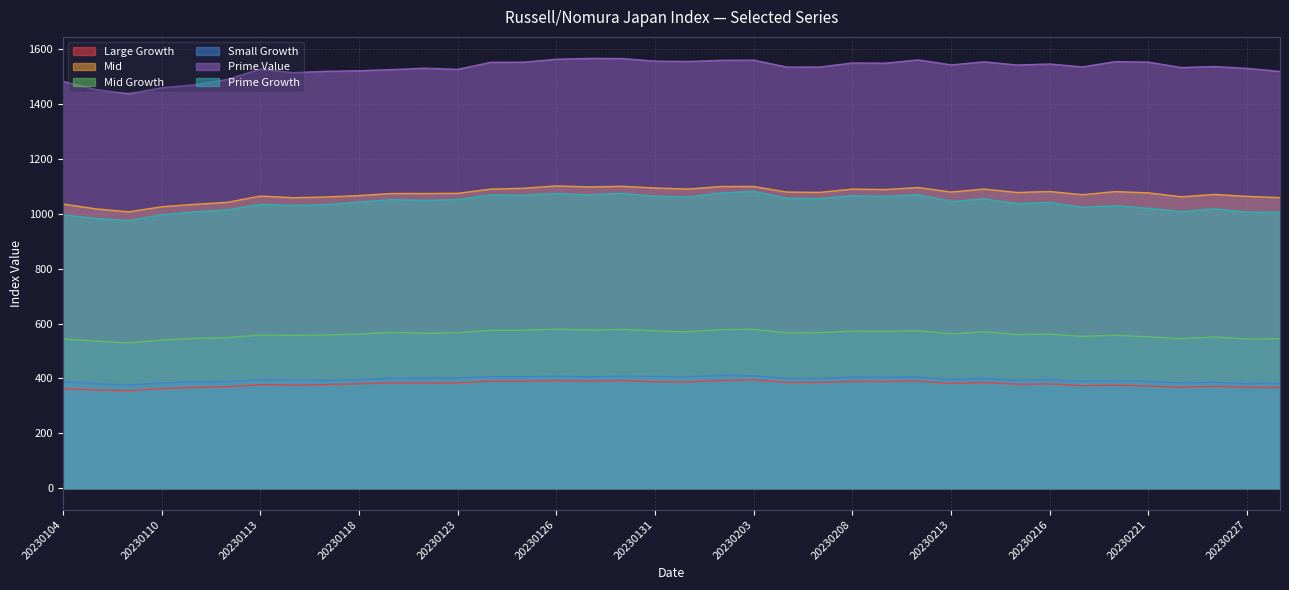

What is the value of the Mid Growth point at the 31st from the left?

561.9